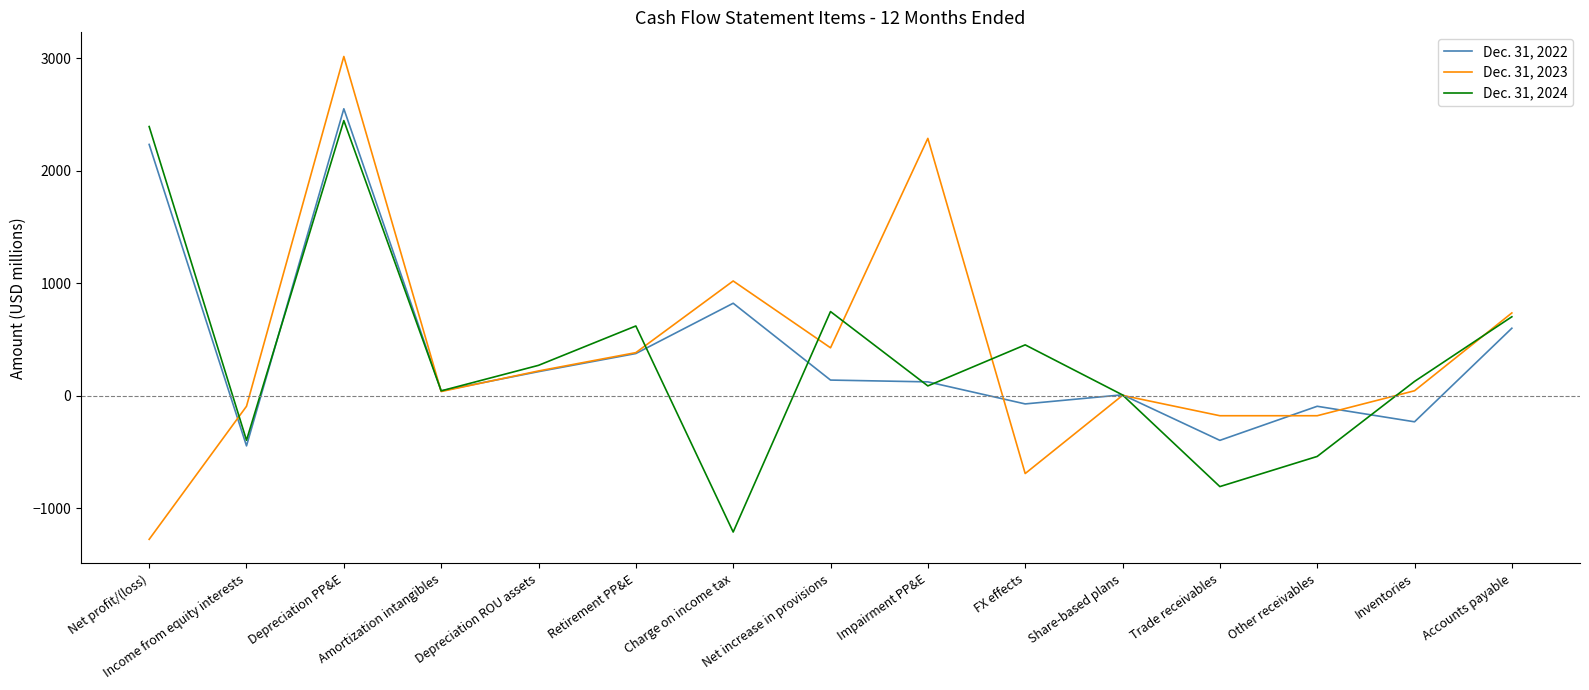

Read the Dec. 31, 2024 value at Trade receivables.

-808